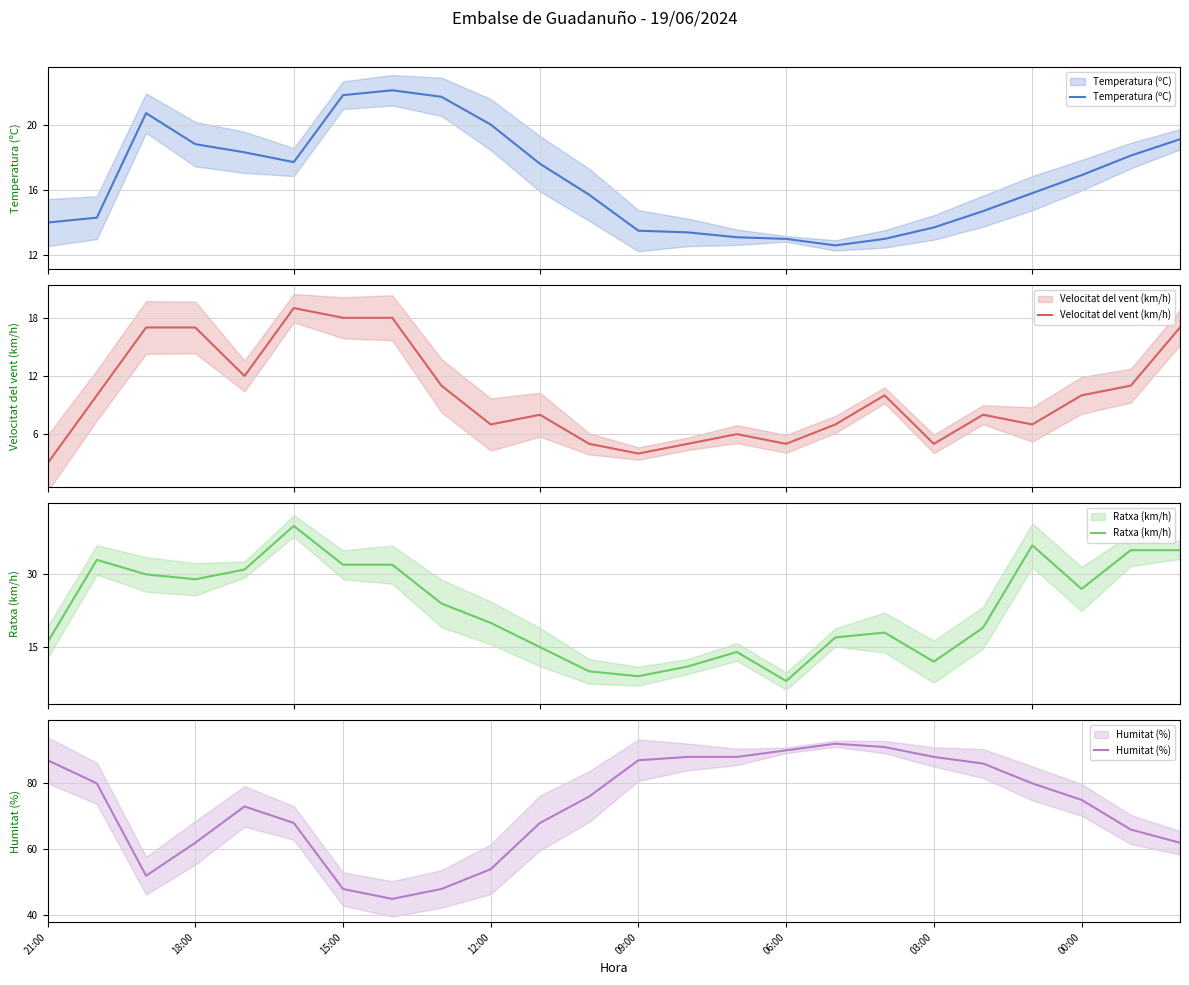

True or false: Velocitat del vent (km/h) and Ratxa (km/h) intersect in this chart.

False